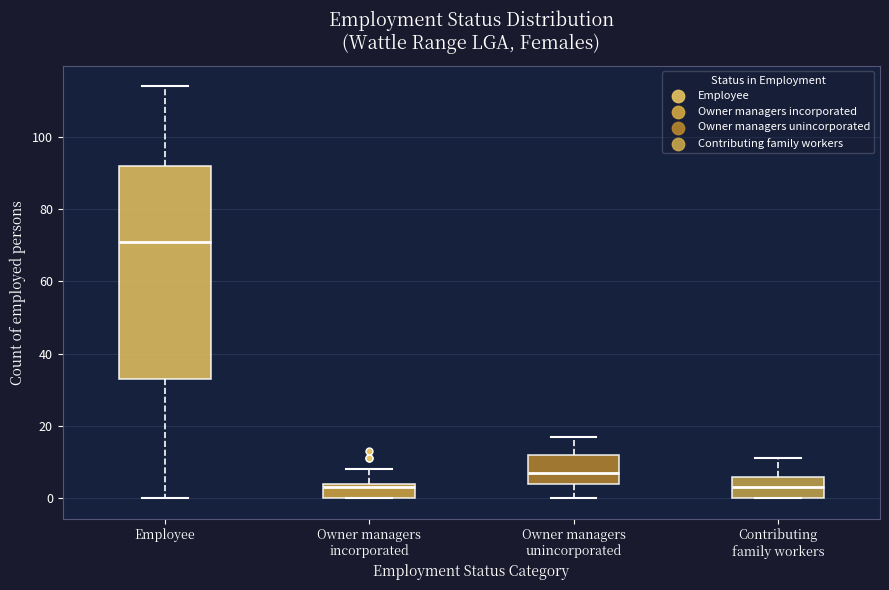

Where does the lower whisker of the box for Owner managers unincorporated end on the y-axis? The values are not printed on the chart, so give them approximately, as read against the axis.

0